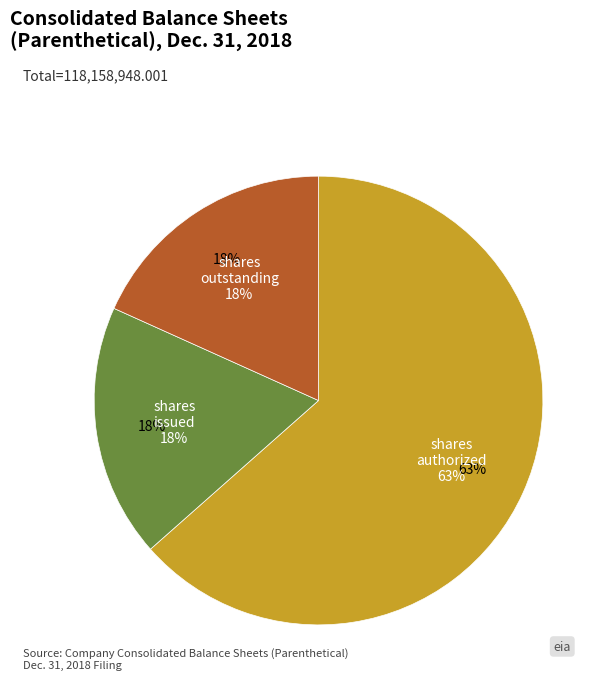

Does any single category account for the majority?

Yes